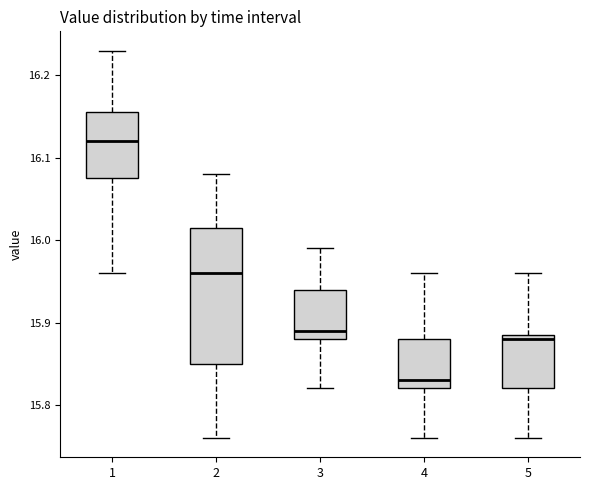

Which box's median line is the lowest?

4